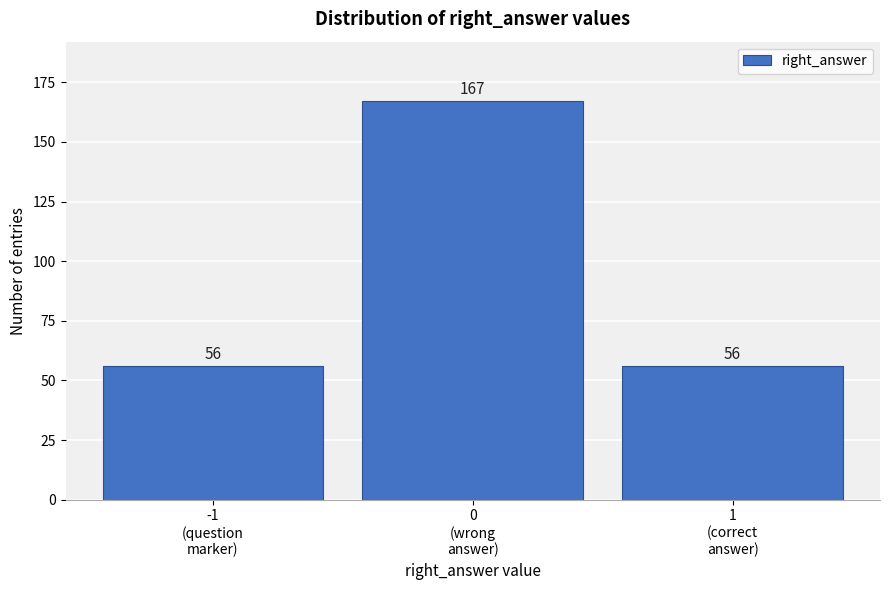

Reading left to right, extract all data points from this chart.

56	167	56